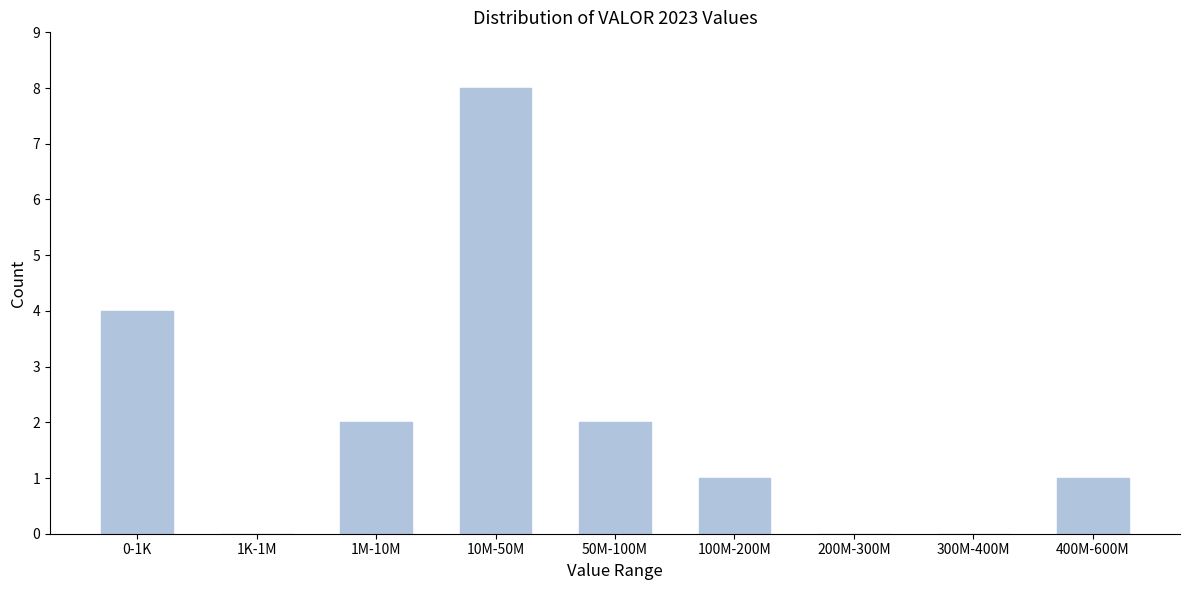

Reading left to right, transcribe all the data shown in this chart.

0-1K=4	1K-1M=0	1M-10M=2	10M-50M=8	50M-100M=2	100M-200M=1	200M-300M=0	300M-400M=0	400M-600M=1